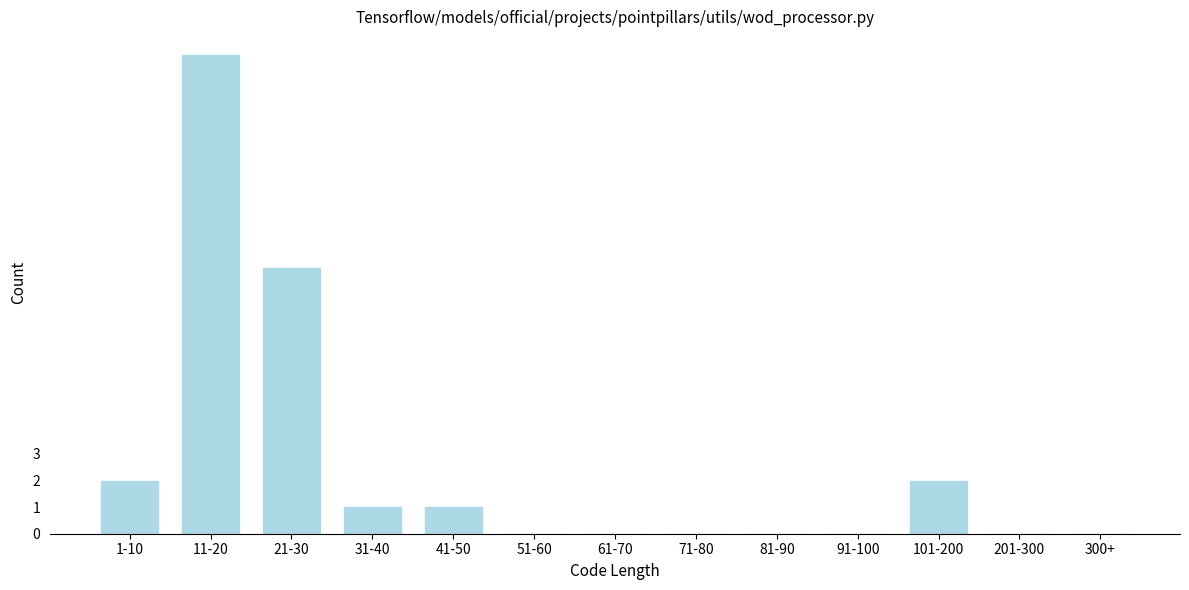

Reading left to right, transcribe all the data shown in this chart.

1-10=2	11-20=18	21-30=10	31-40=1	41-50=1	51-60=0	61-70=0	71-80=0	81-90=0	91-100=0	101-200=2	201-300=0	300+=0